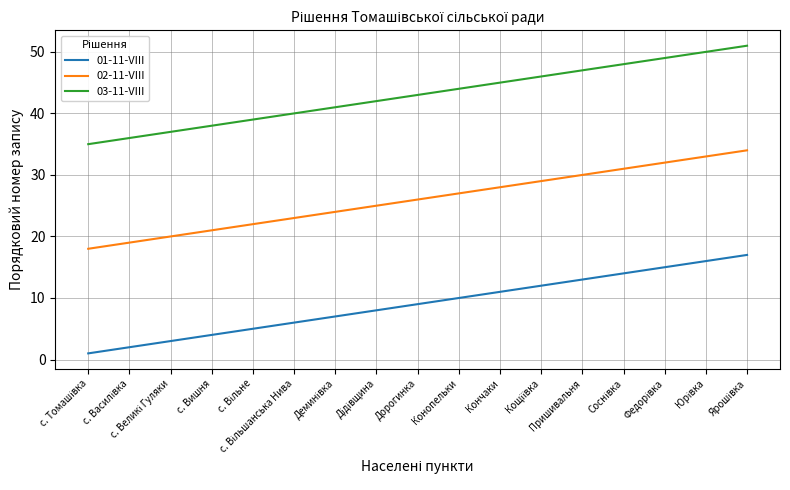

The 03-11-VIII series shows 26 at Дорогинка. True or false?

False